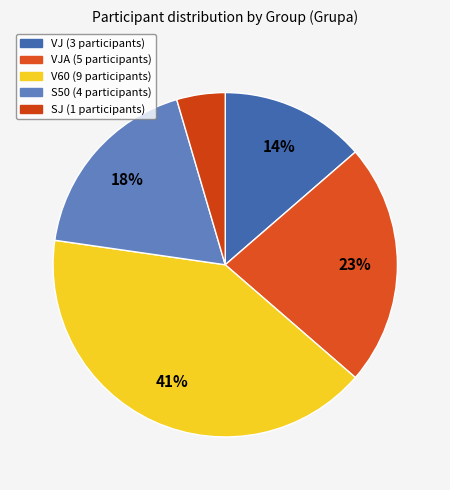

How many segments does this pie chart have?

5